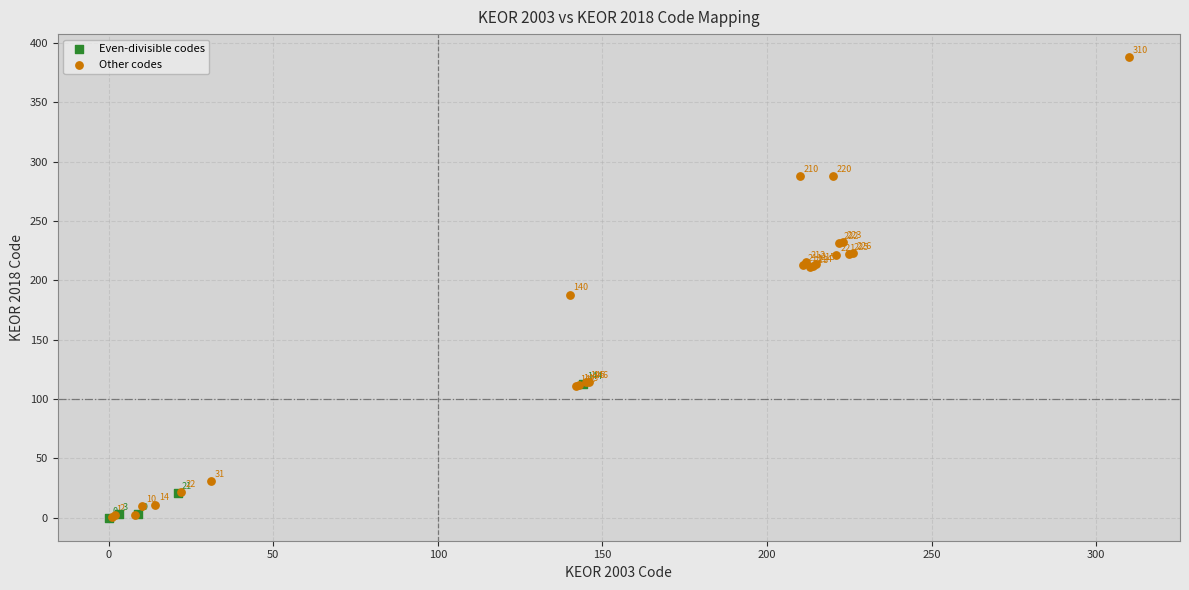

What are all the series names shown in the legend?

Even-divisible codes, Other codes